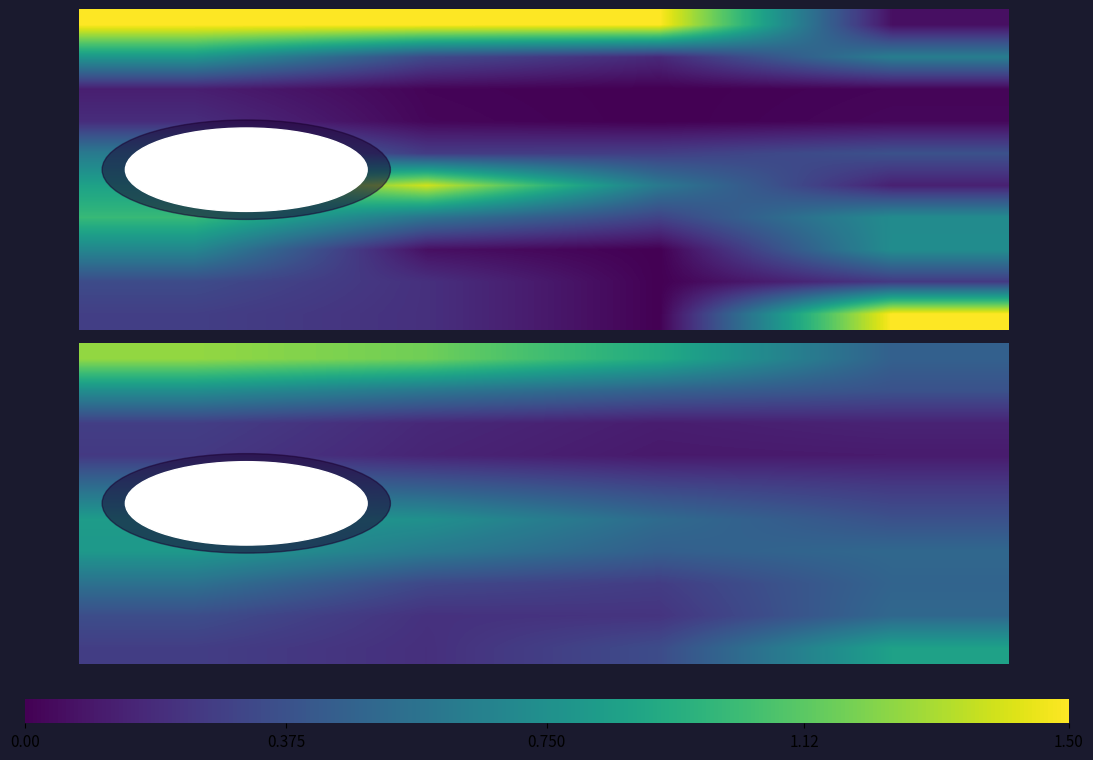

What is the total value across all series at 0.375?

4.6